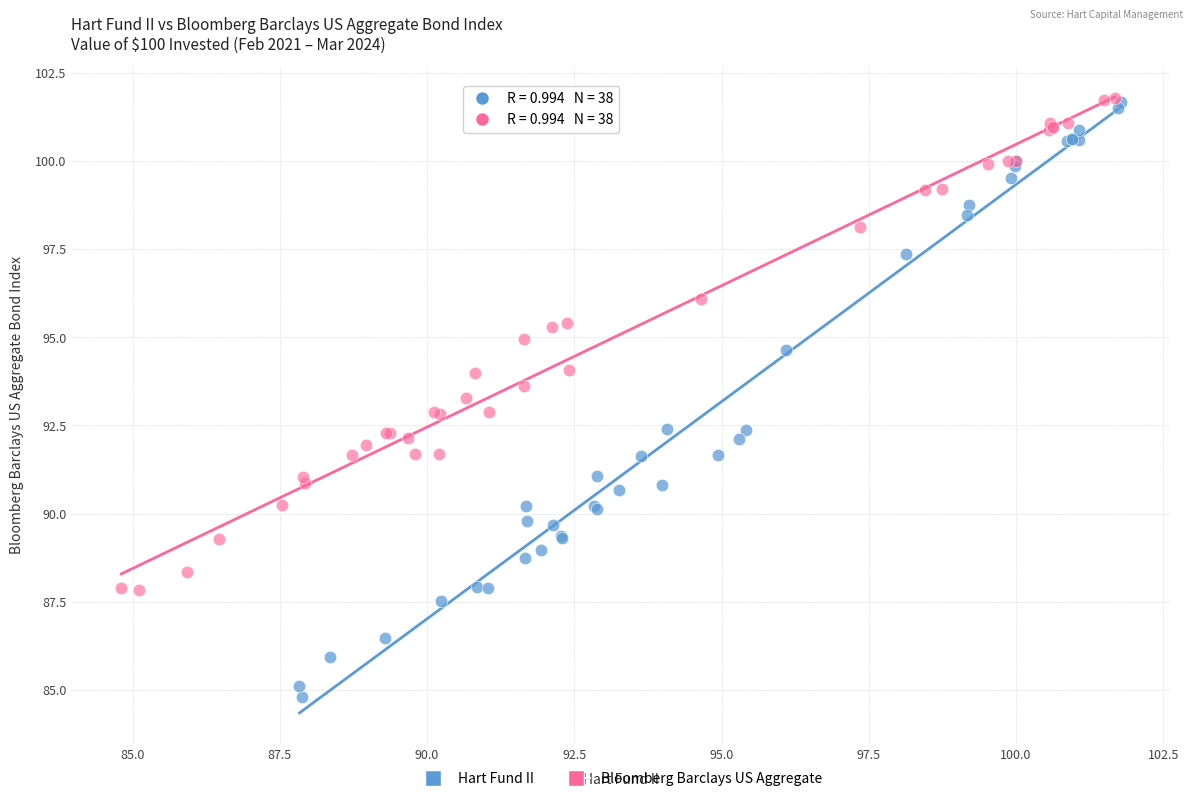

Which series has the largest Y range (max minus min)?

Hart Fund II